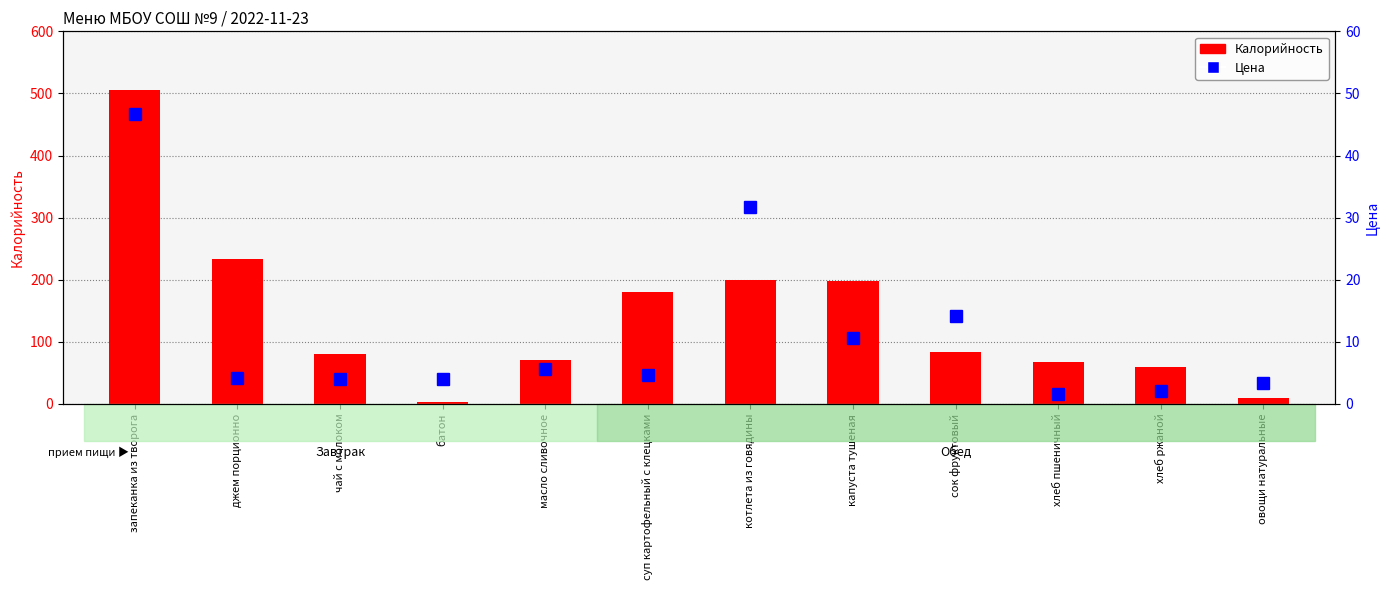

What is the spread (max minus min) of values at запеканка из творога?

458.3